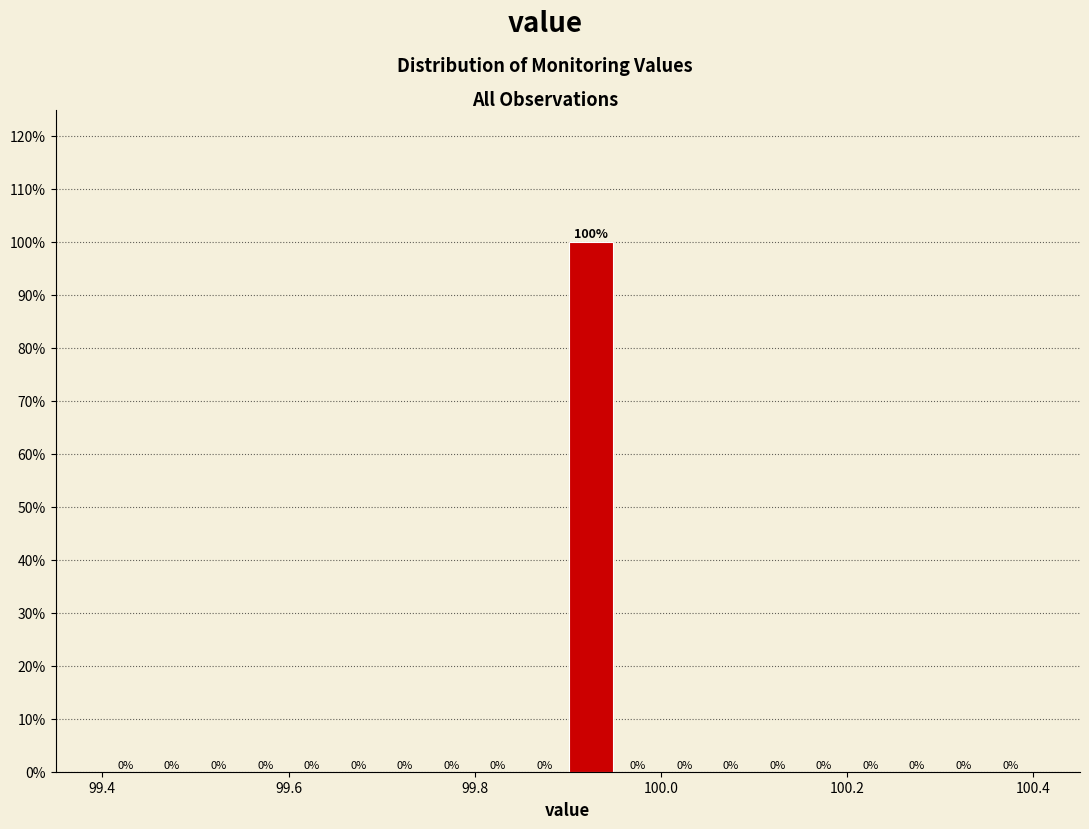

Read against the x-axis, roughly where is the centre of the tallest bar?

99.92